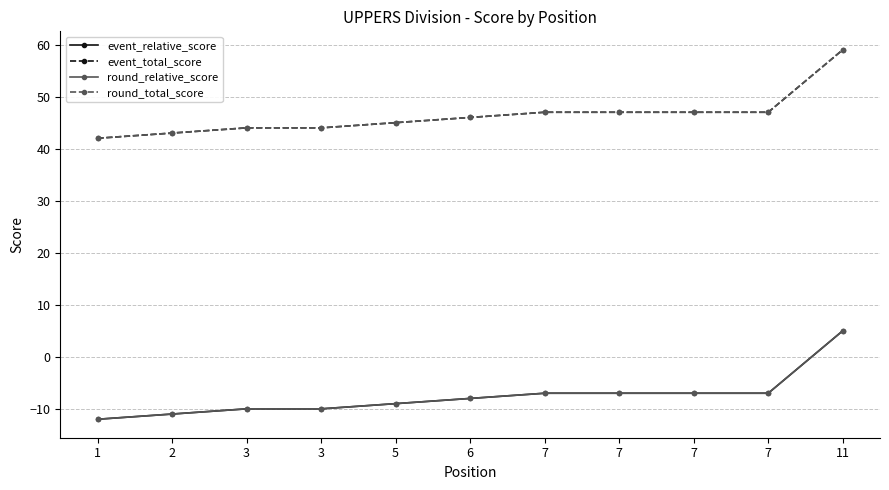

Is this an area chart (filled region under the line)?

No